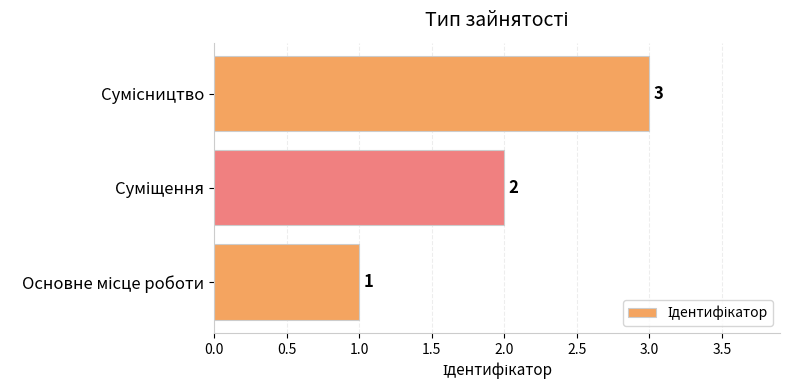

What is the maximum value shown in the chart?

3